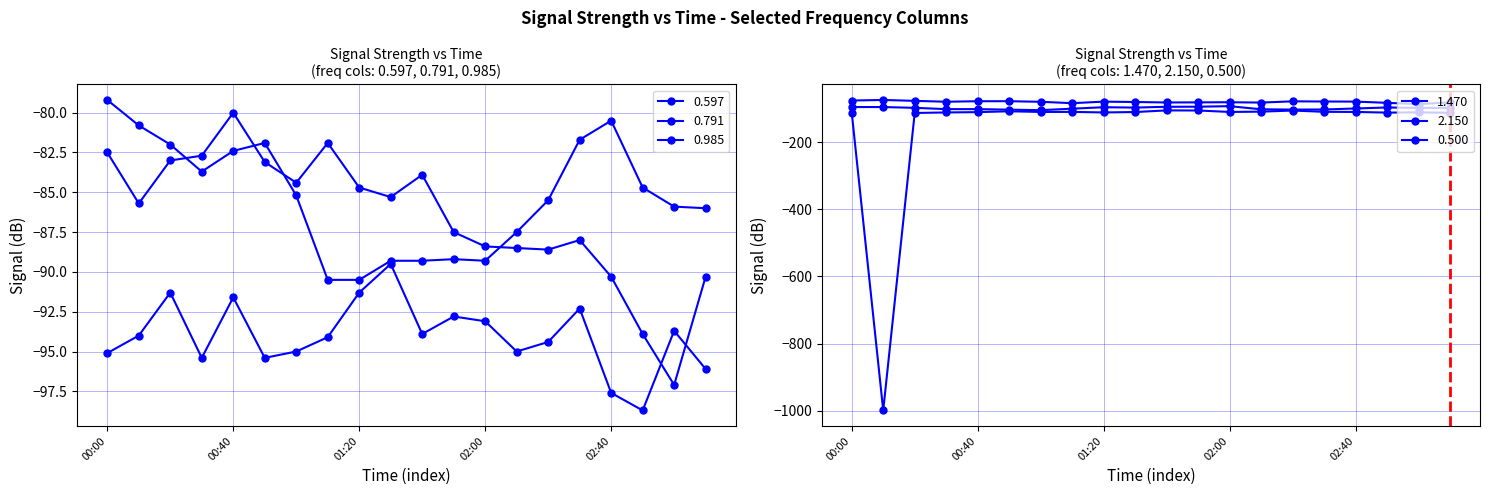

Which series has the largest total across all categories?

0.500